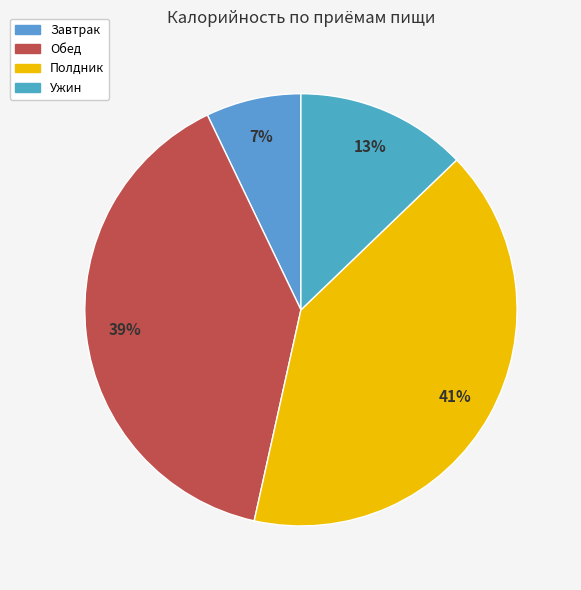

To the nearest percent, what is the difference between the largest and smallest slice percentages?

34%